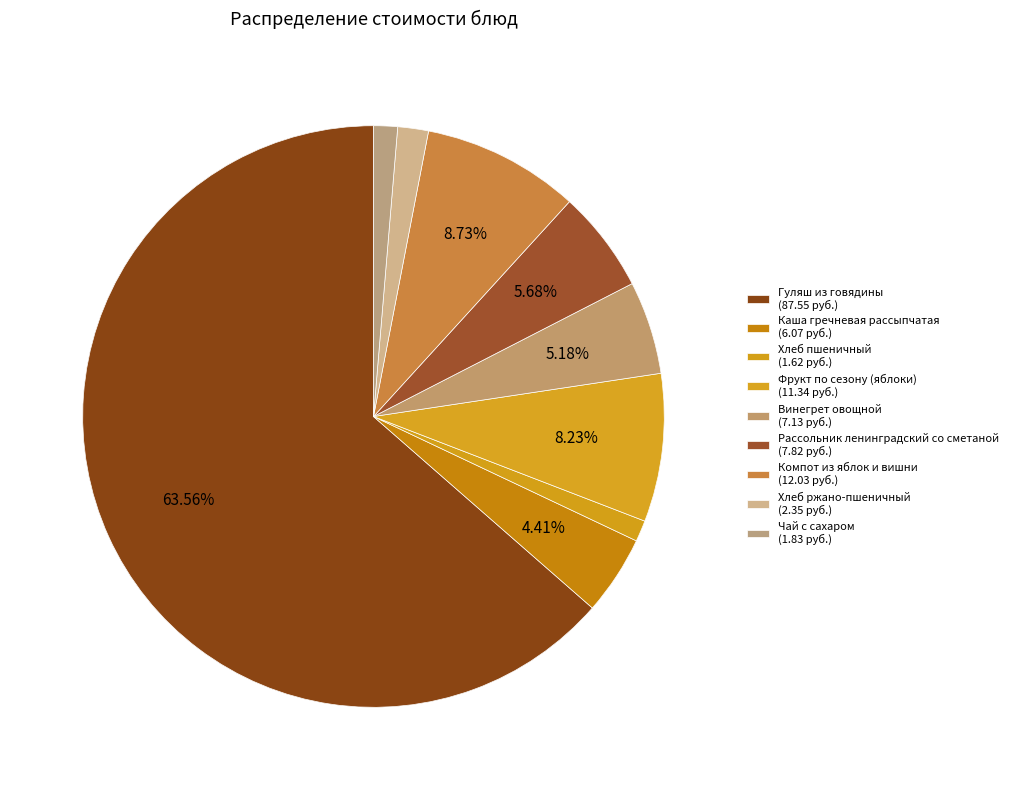

True or false: Фрукт по сезону (яблоки) accounts for 8% of the total.

True